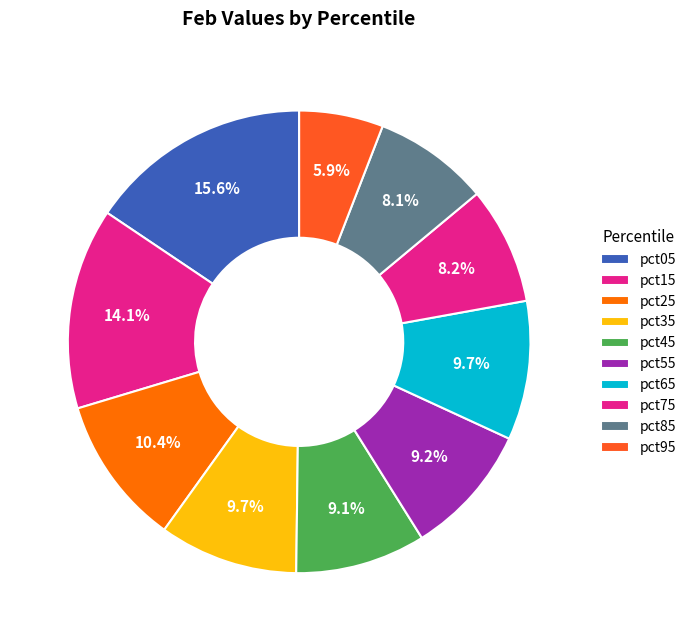

What percentage is NOT represented by pct85?

91.9%